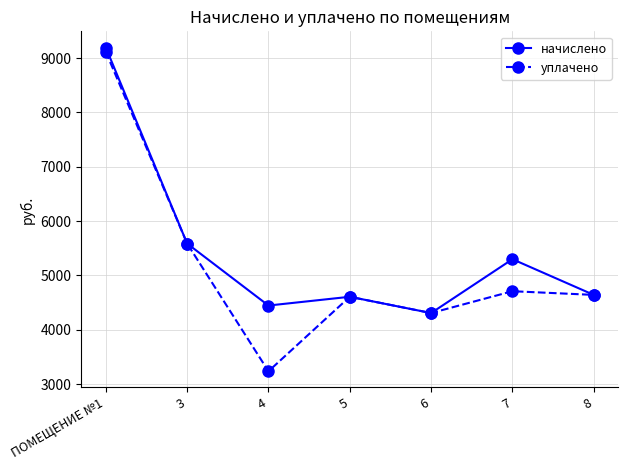

Rank the series by their average value, from lowest to highest.

уплачено, начислено